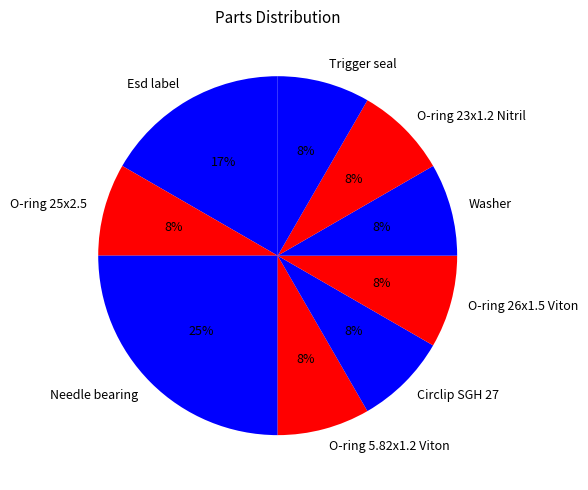

Which slice is the largest?

Needle bearing